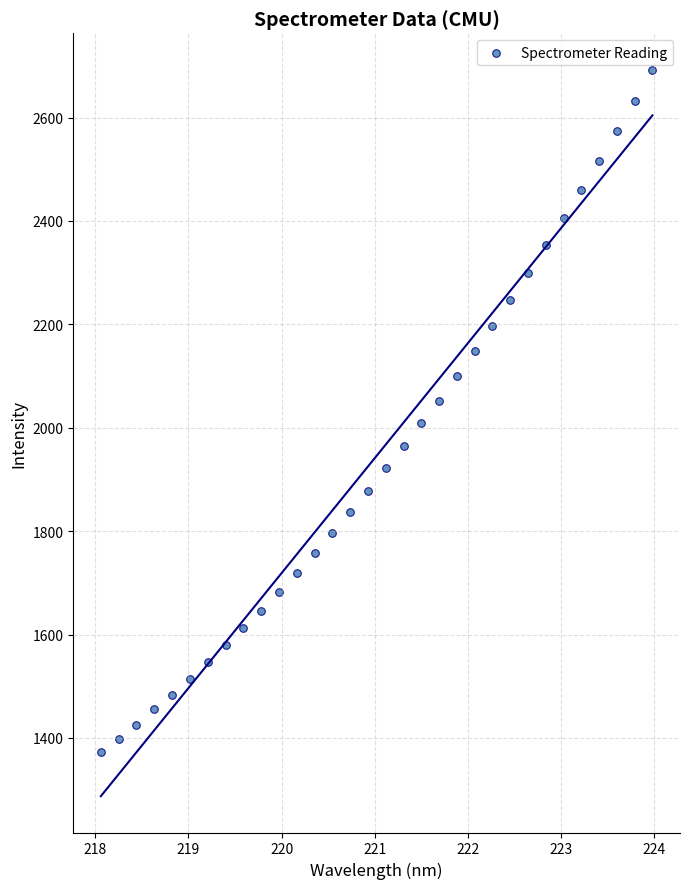

What is the range of X values (max minus min)?

5.9